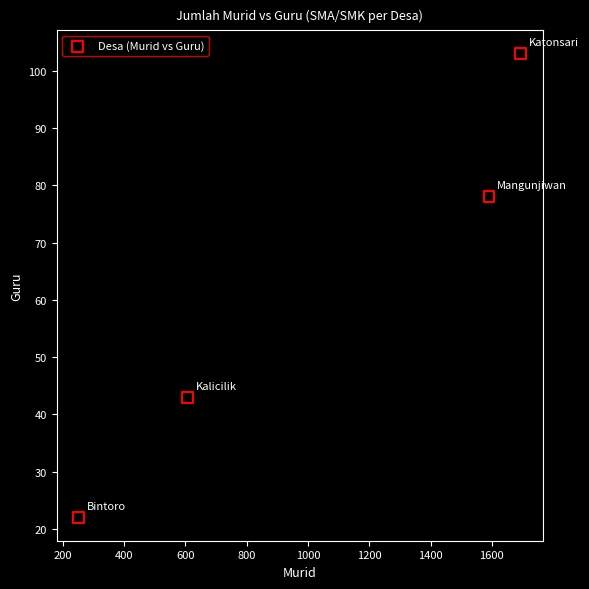

What Y value in the scatter plot is closest to 62?

78